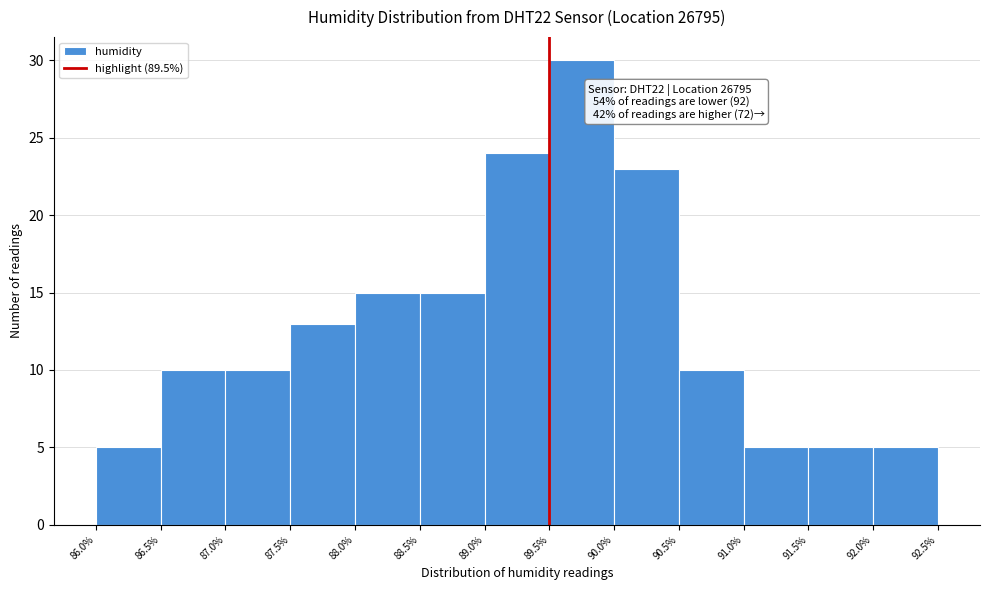

Which range on the x-axis has the tallest bar?

89.5% to 90.0%